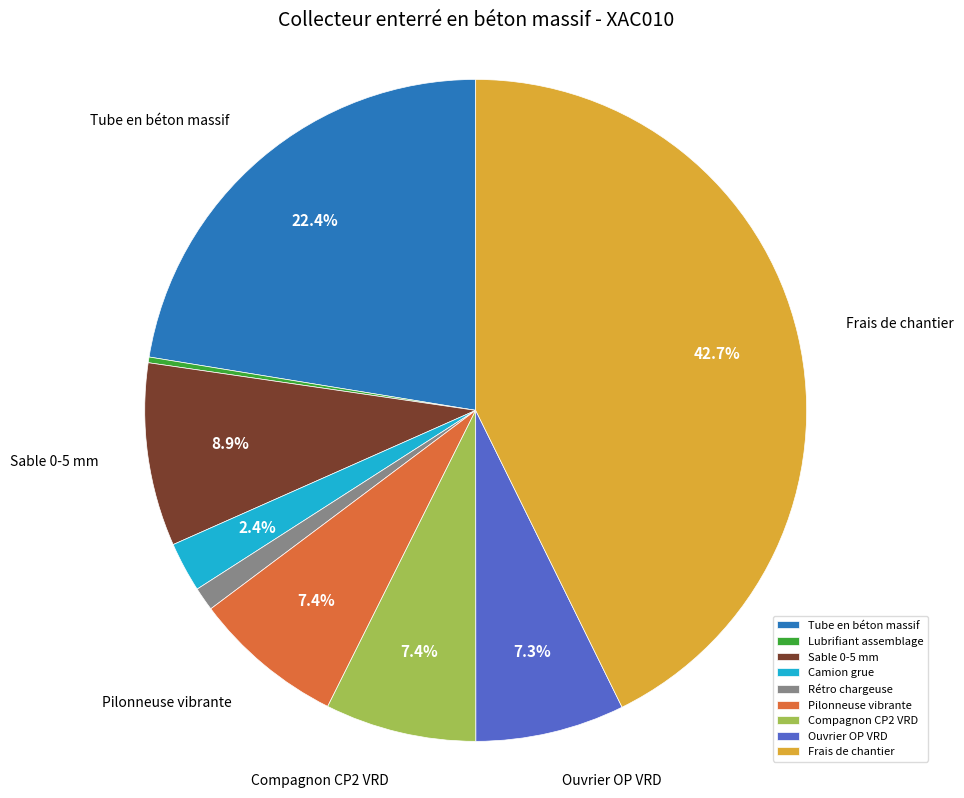

Between Camion grue and Tube en béton massif, which is larger?

Tube en béton massif